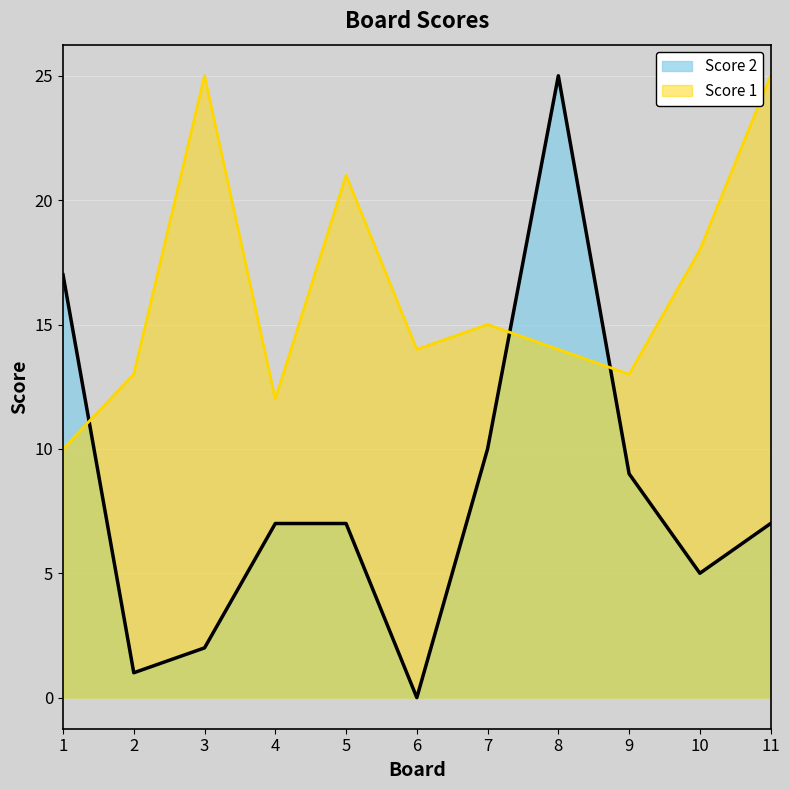

Where is Score 2 nearest to the value 12?

7